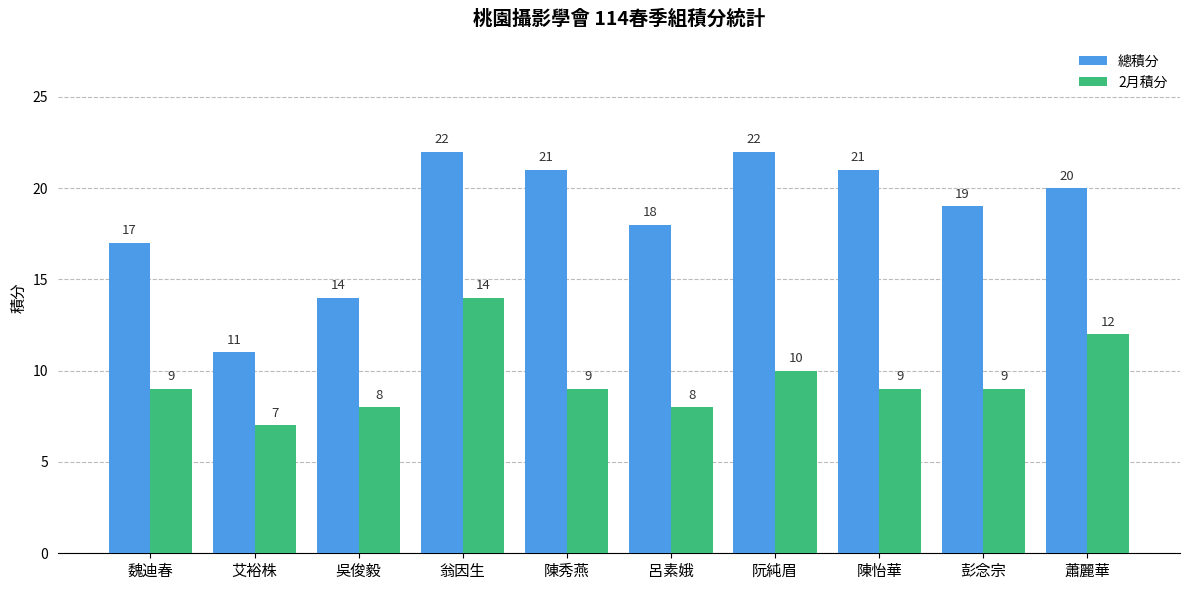

How many series are shown in this chart?

2